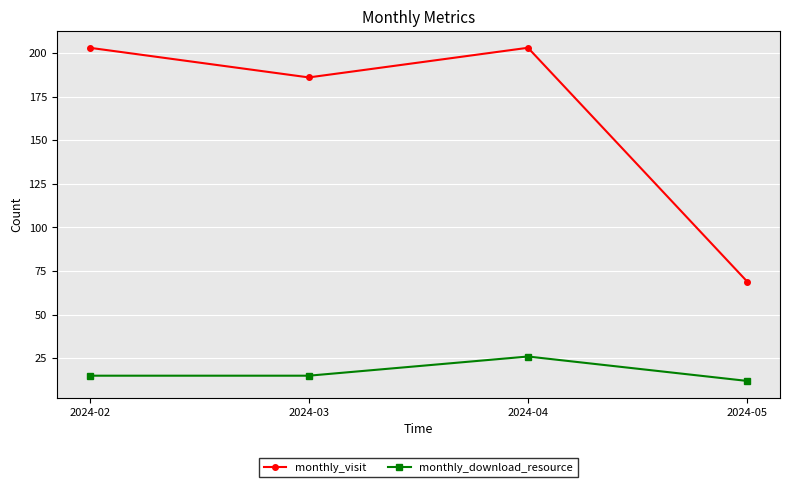

Reading left to right, list all the values displayed in this chart.

monthly_visit: 2024-02=203	2024-03=186	2024-04=203	2024-05=69
monthly_download_resource: 2024-02=15	2024-03=15	2024-04=26	2024-05=12